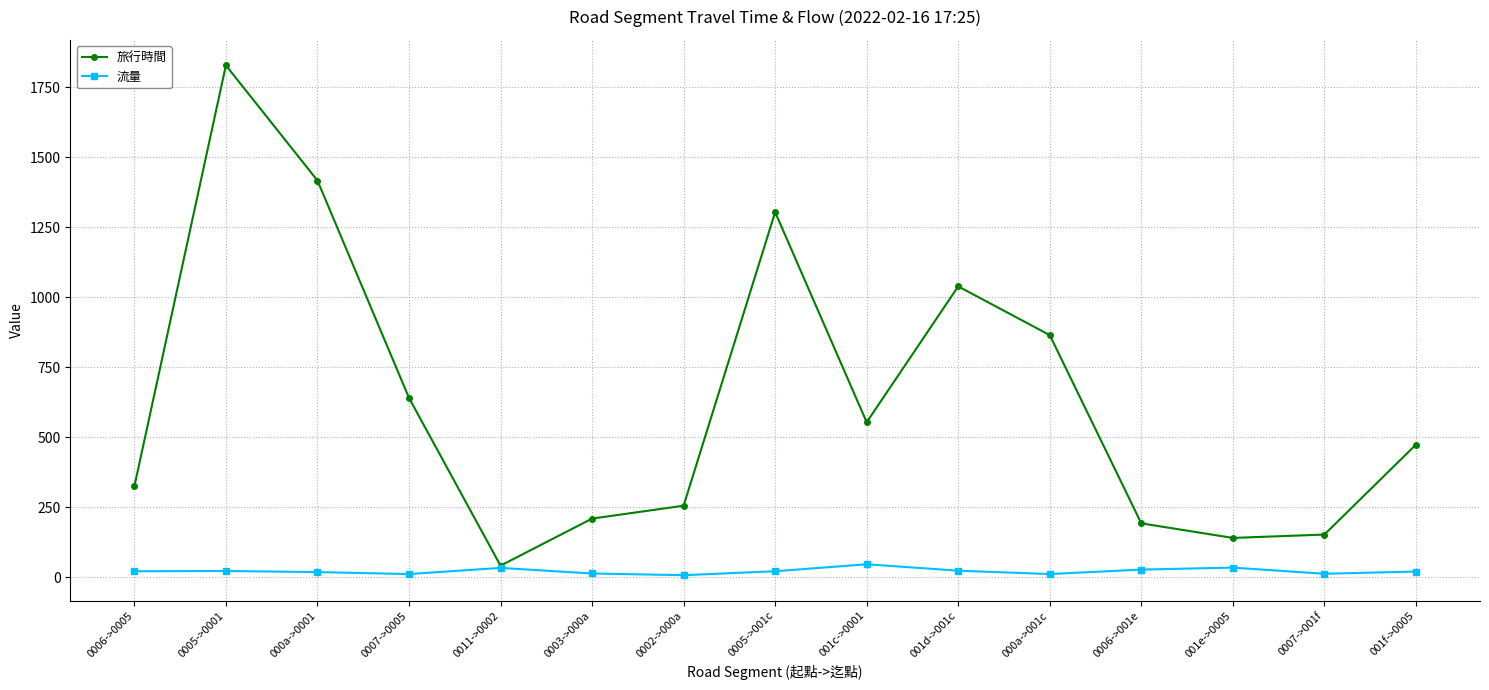

What are all the series names shown in the legend?

旅行時間, 流量